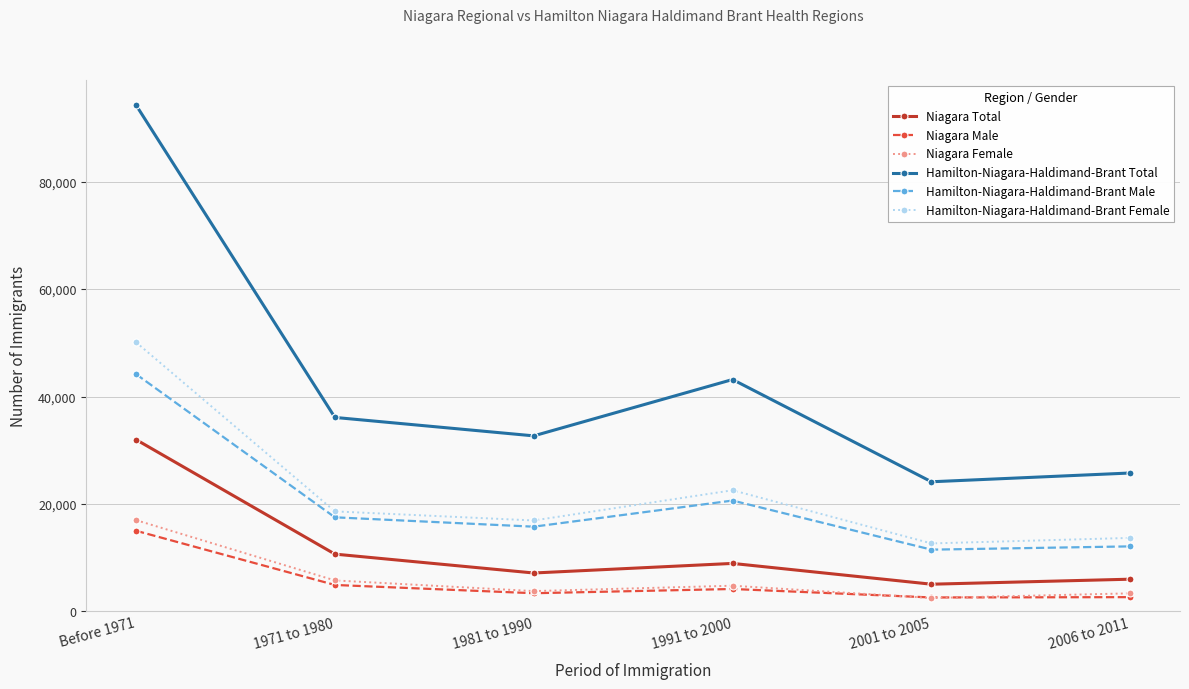

What is the difference between the maximum and minimum values in the Hamilton-Niagara-Haldimand-Brant Male series?

32705